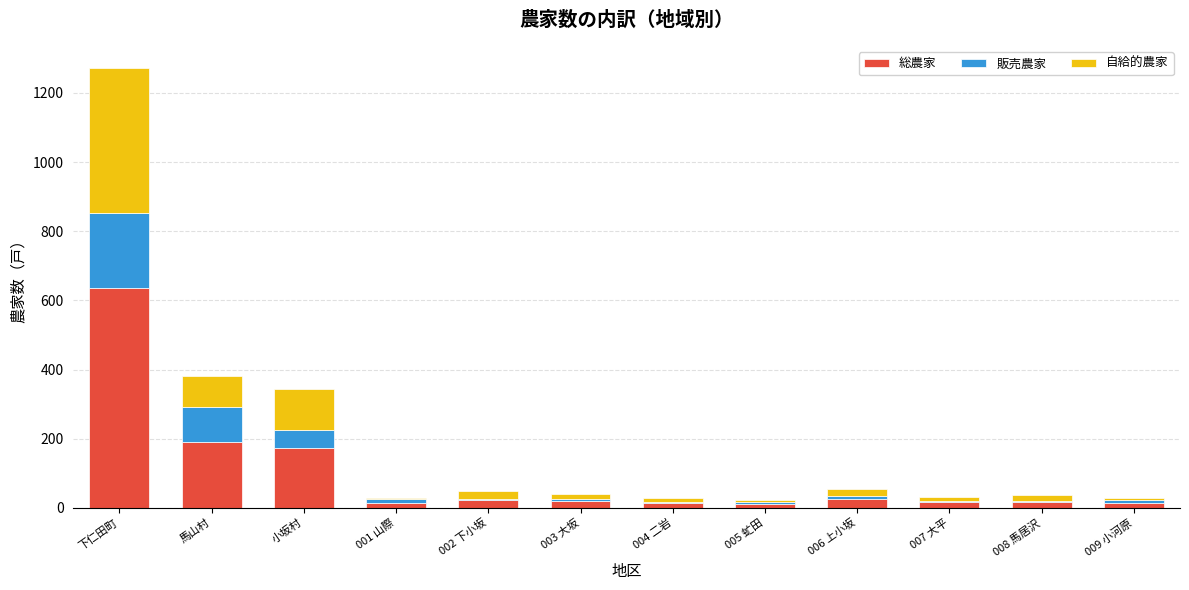

At which category is the sum across all series the highest?

下仁田町